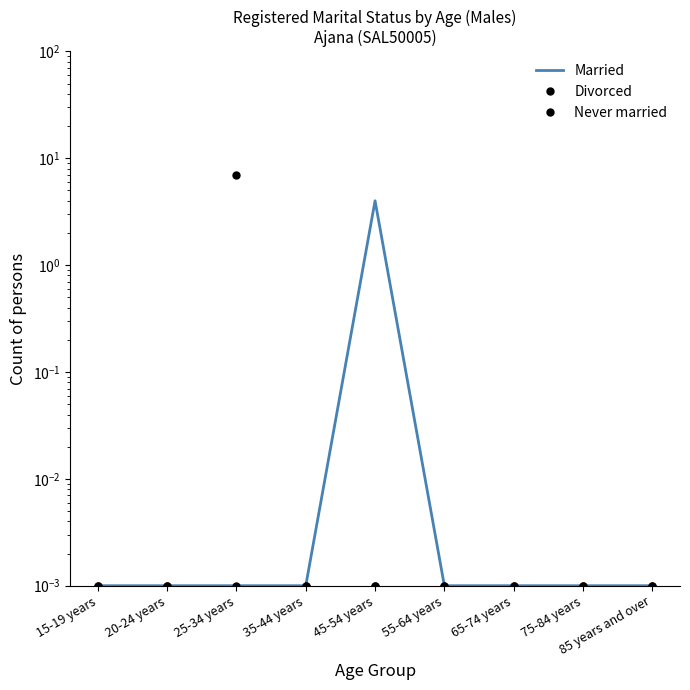

Does the chart display data point markers on the line(s)?

No